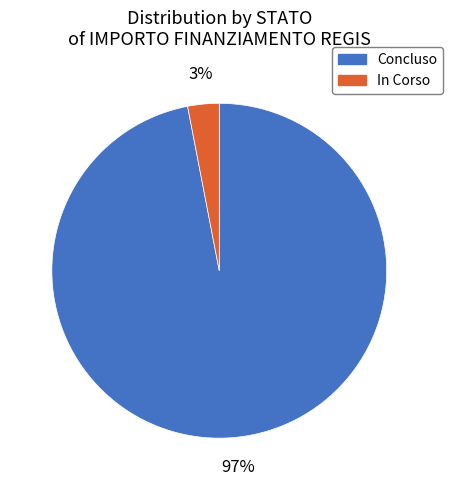

Does any single category account for the majority?

Yes